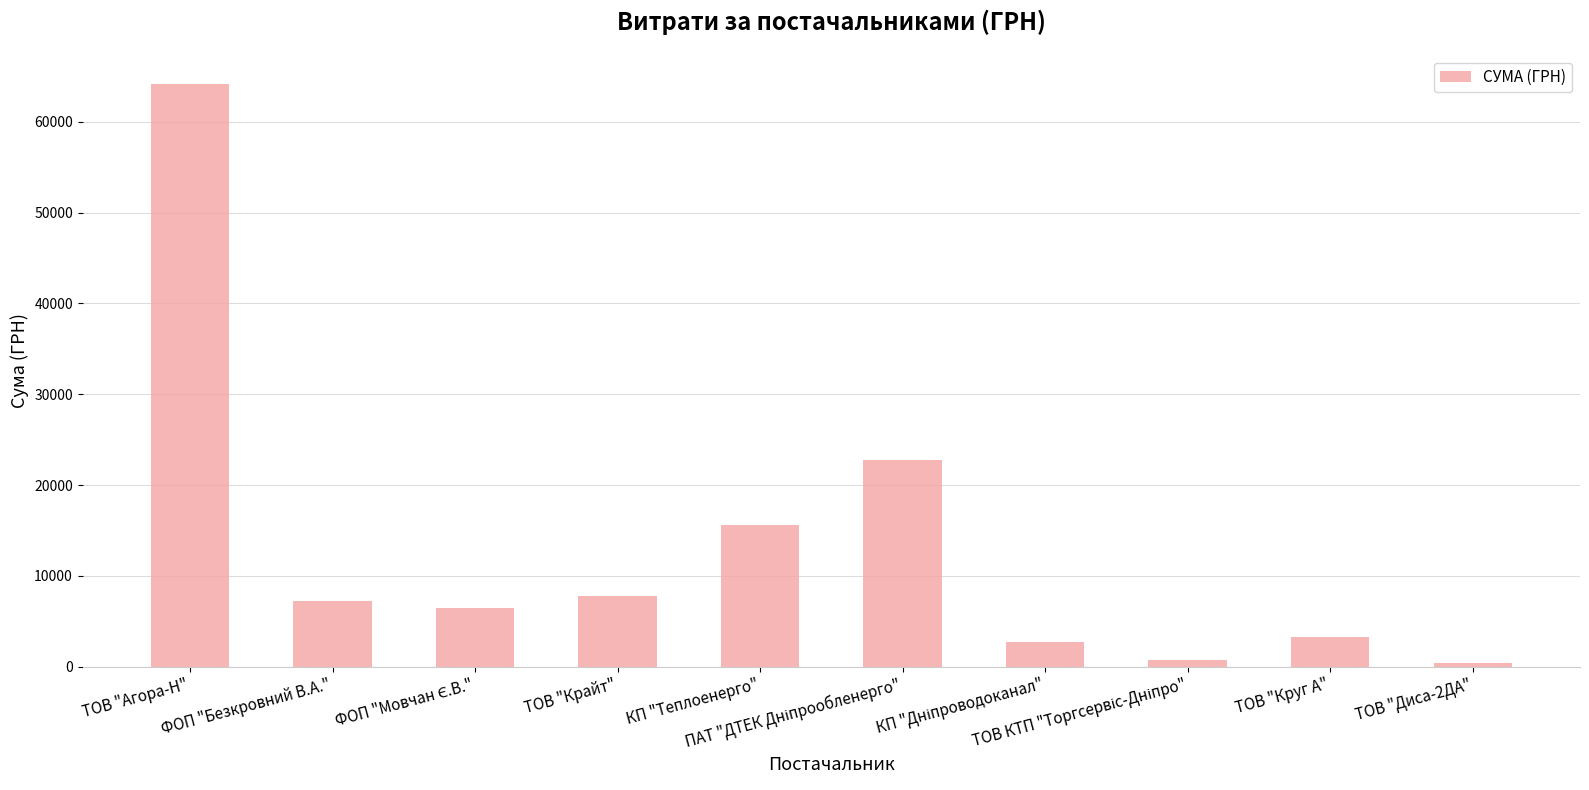

How many data points are above 7274?

5